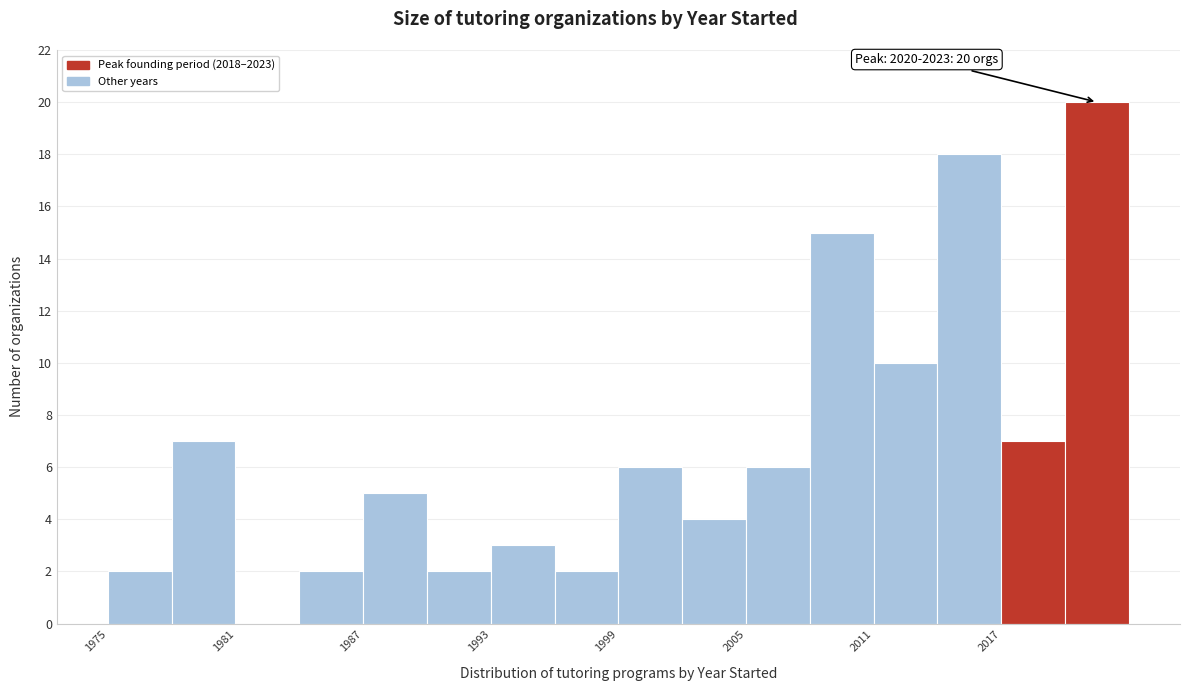

Around what value on the x-axis is the tallest bar? Give the approximate position of its centre, as read against the axis.

2022